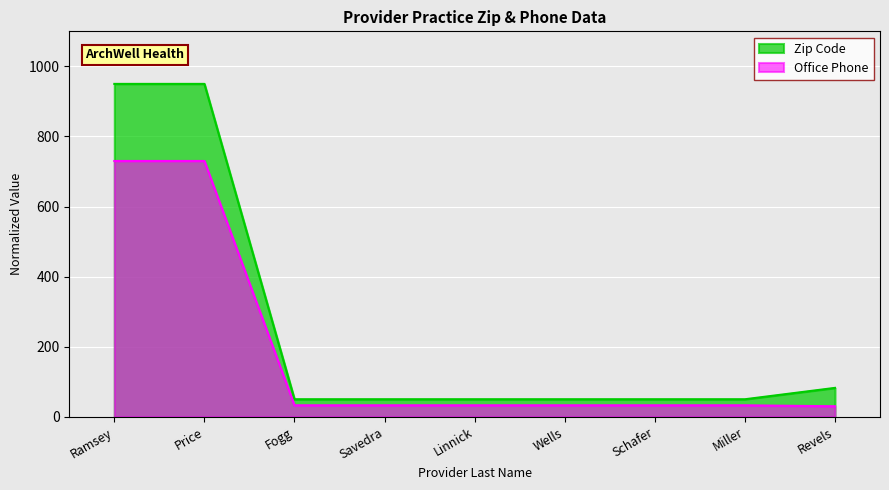

Reading right to left, transcribe all the data shown in this chart.

Zip Code: Revels=82.5	Miller=50.0	Schafer=50.0	Wells=50.0	Linnick=50.0	Savedra=50.0	Fogg=50.0	Price=950.0	Ramsey=950.0
Office Phone: Revels=30.0	Miller=32.7	Schafer=32.7	Wells=32.7	Linnick=32.7	Savedra=32.7	Fogg=32.7	Price=730.0	Ramsey=730.0